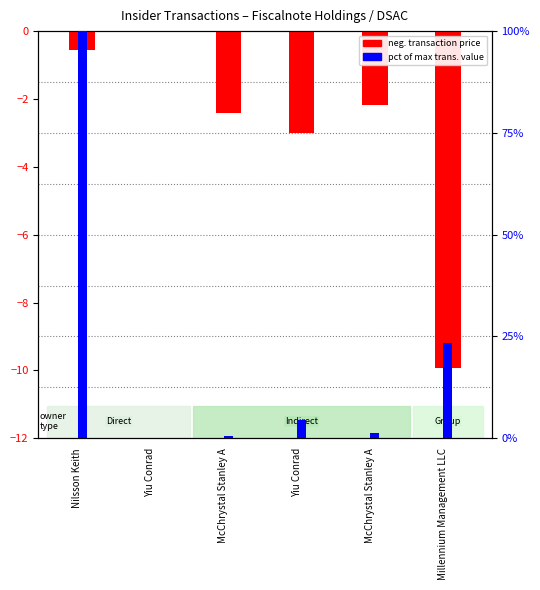

At which category is the sum across all series the highest?

Nilsson Keith